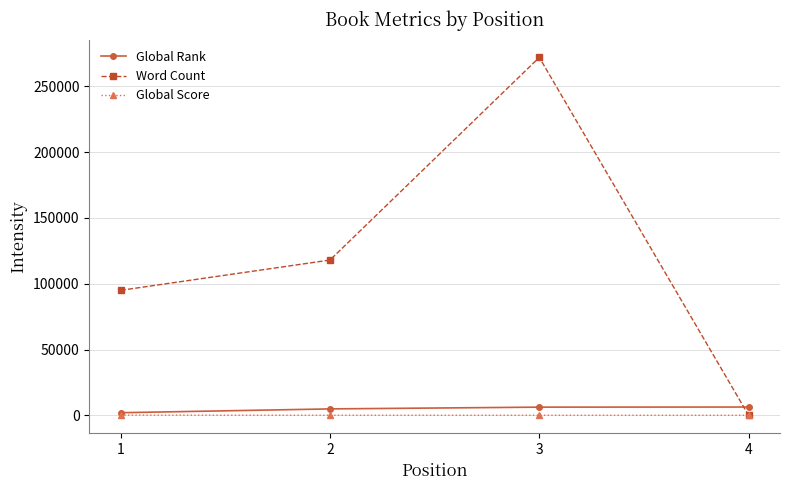

Which series ends up on top after the final intersection of Global Rank and Word Count?

Global Rank